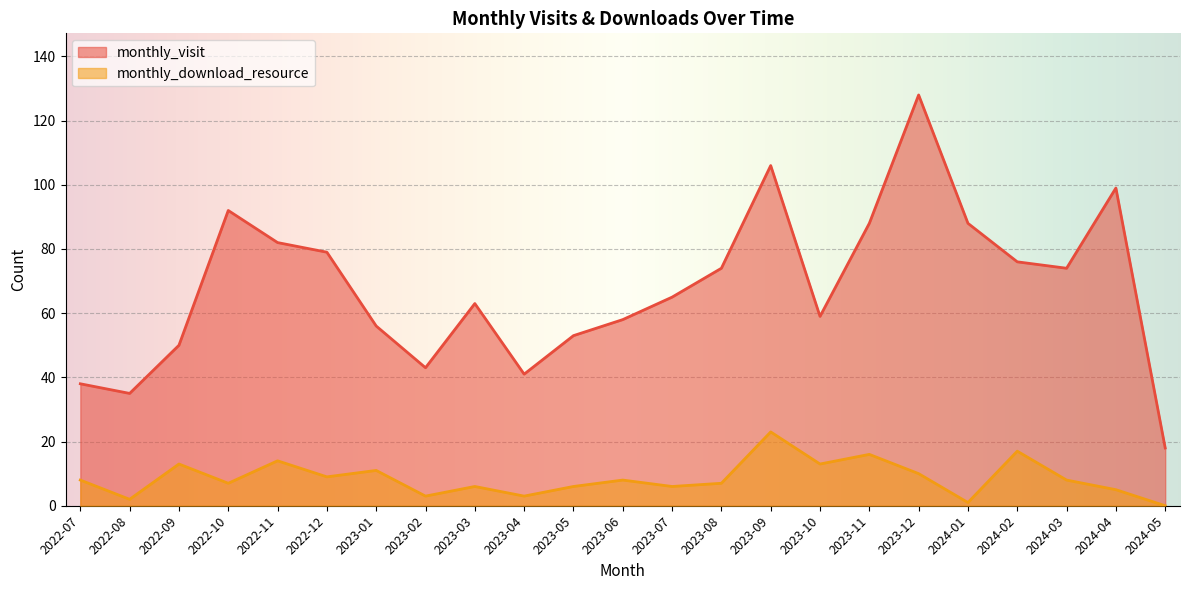

Which series has the largest range (max minus min)?

monthly_visit